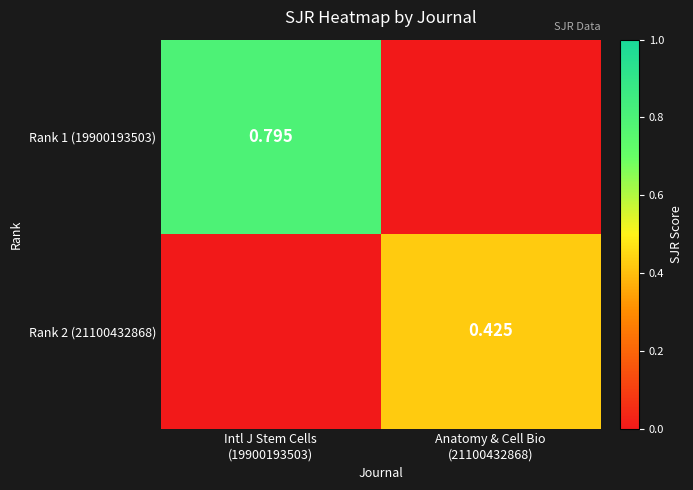

What is the average value of the Rank 2 (21100432868) series?

0.2